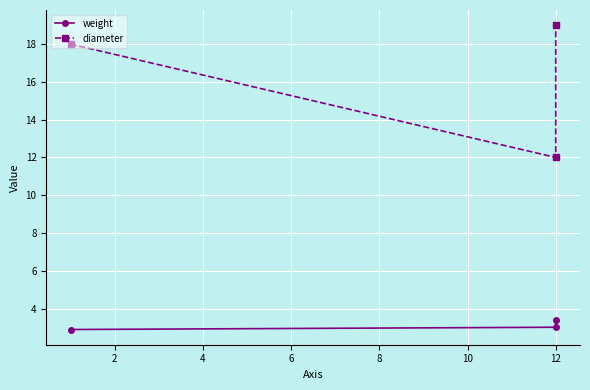

How many lines are shown in the chart?

2